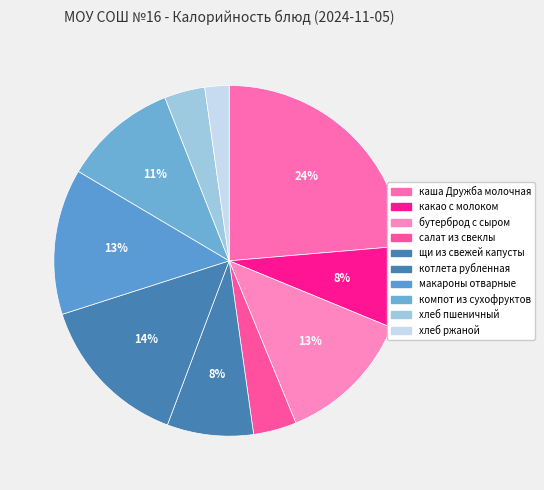

How many slices are in this pie chart?

10